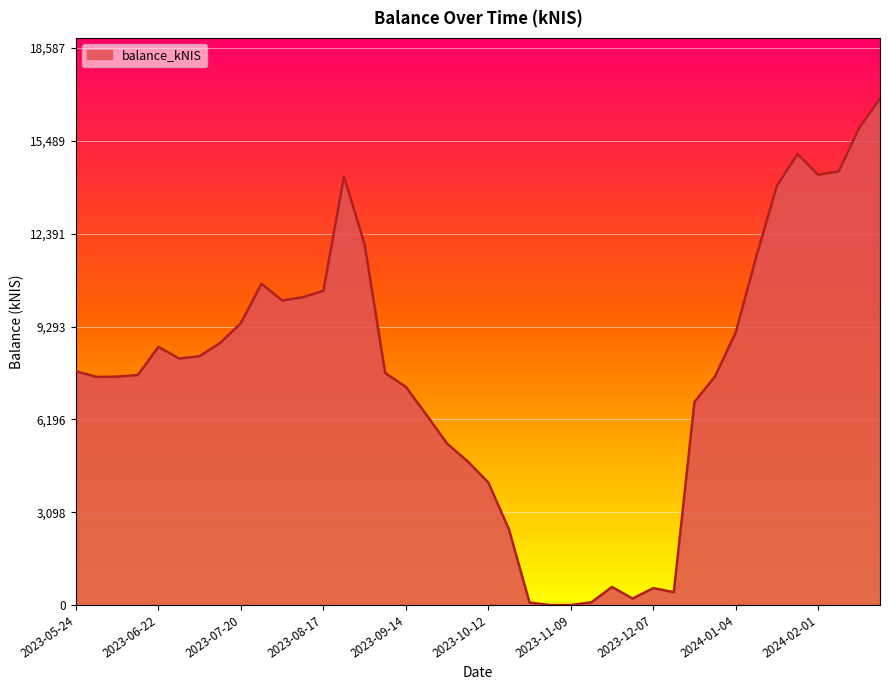

What is the difference between the maximum and minimum values?

16896.8